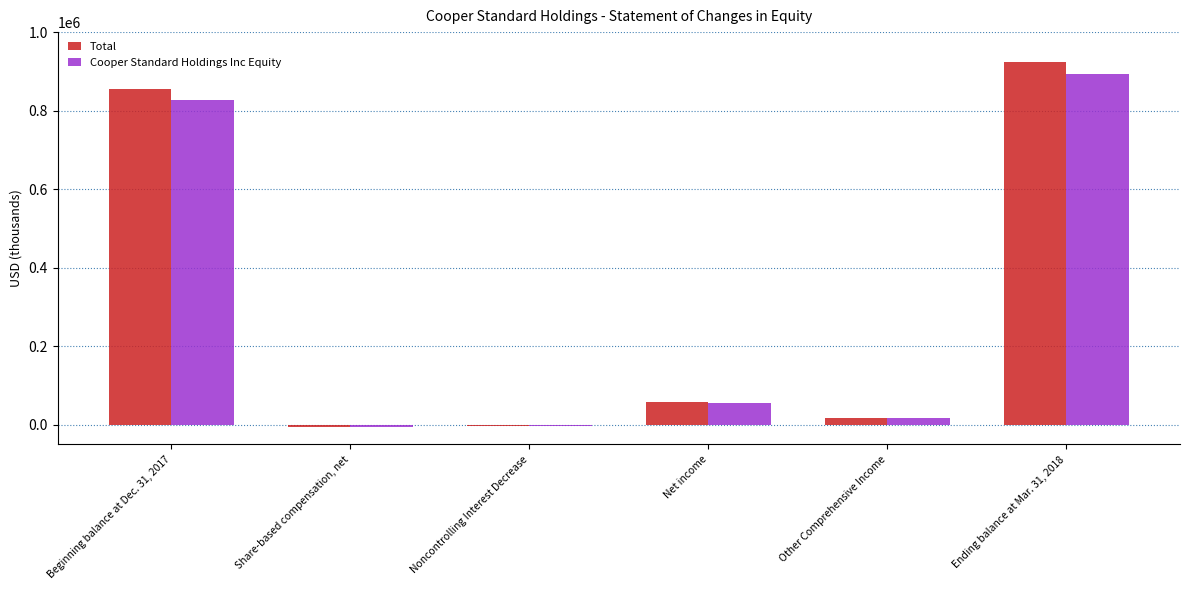

Does the chart contain stacked bars?

No